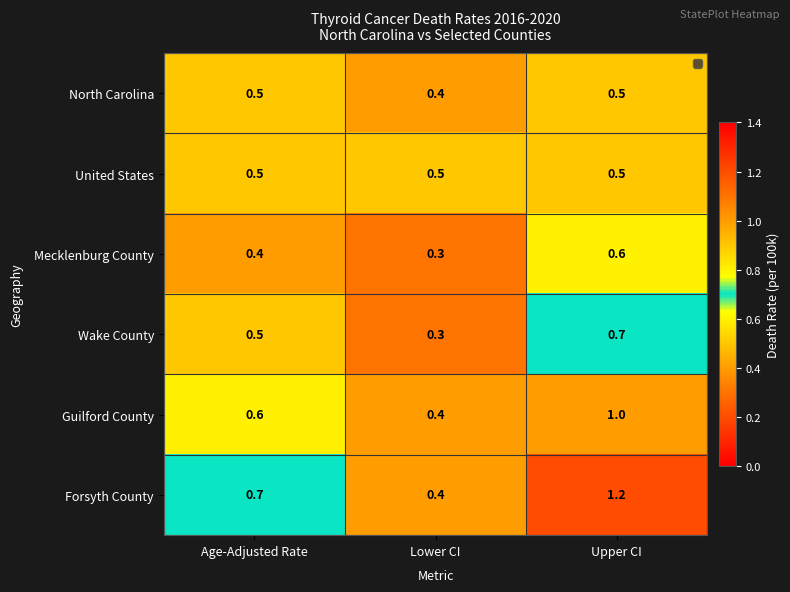

What is the sum of all Guilford County values?

2.0